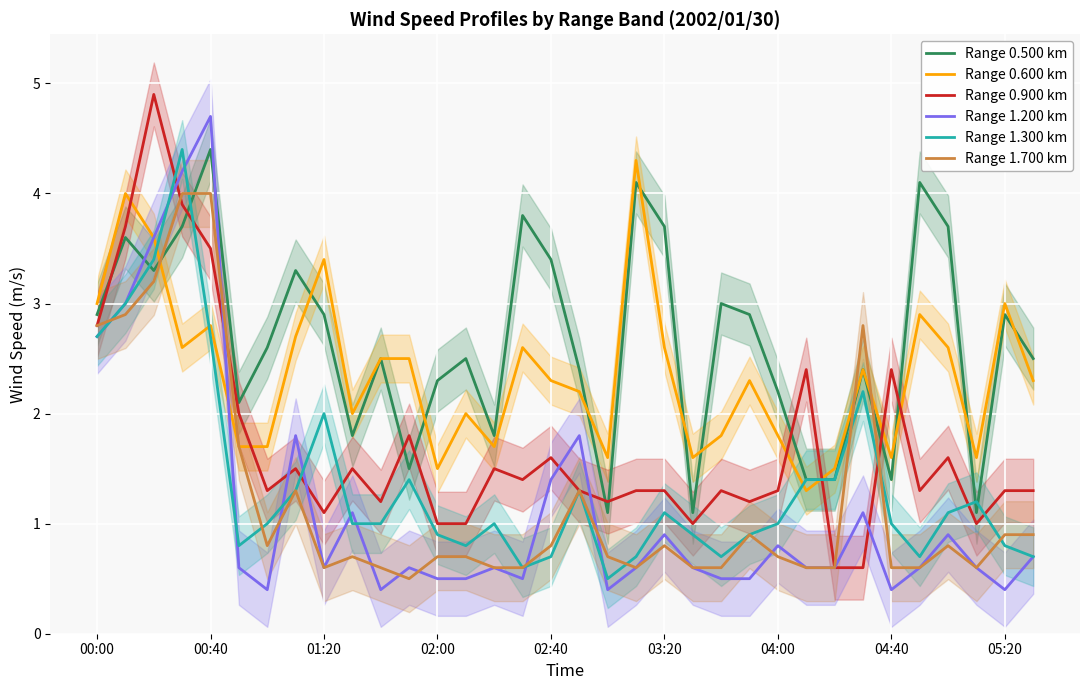

What is the highest value of the Range 0.600 km series?

4.3